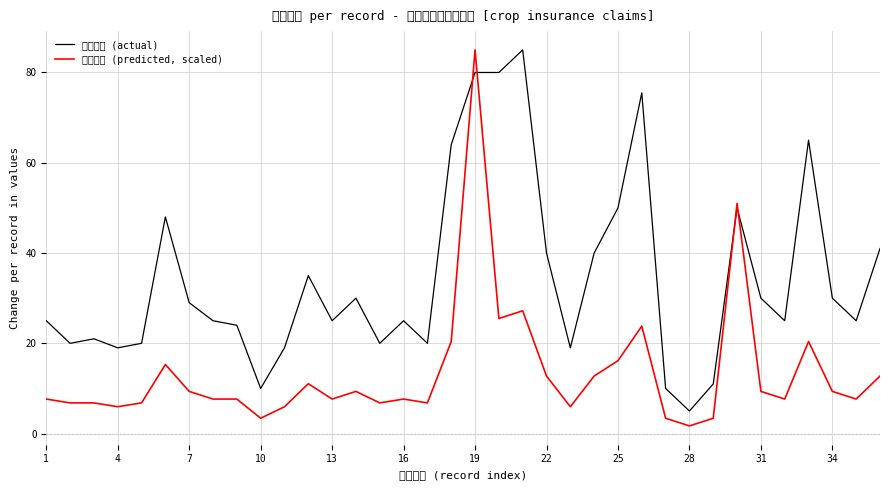

What is the sum of all 种植数量 (actual) values?

1240.5